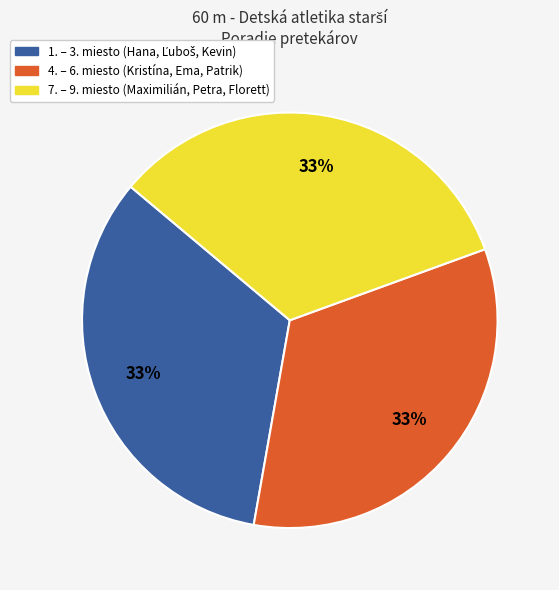

To the nearest percent, what is the average slice percentage?

33%